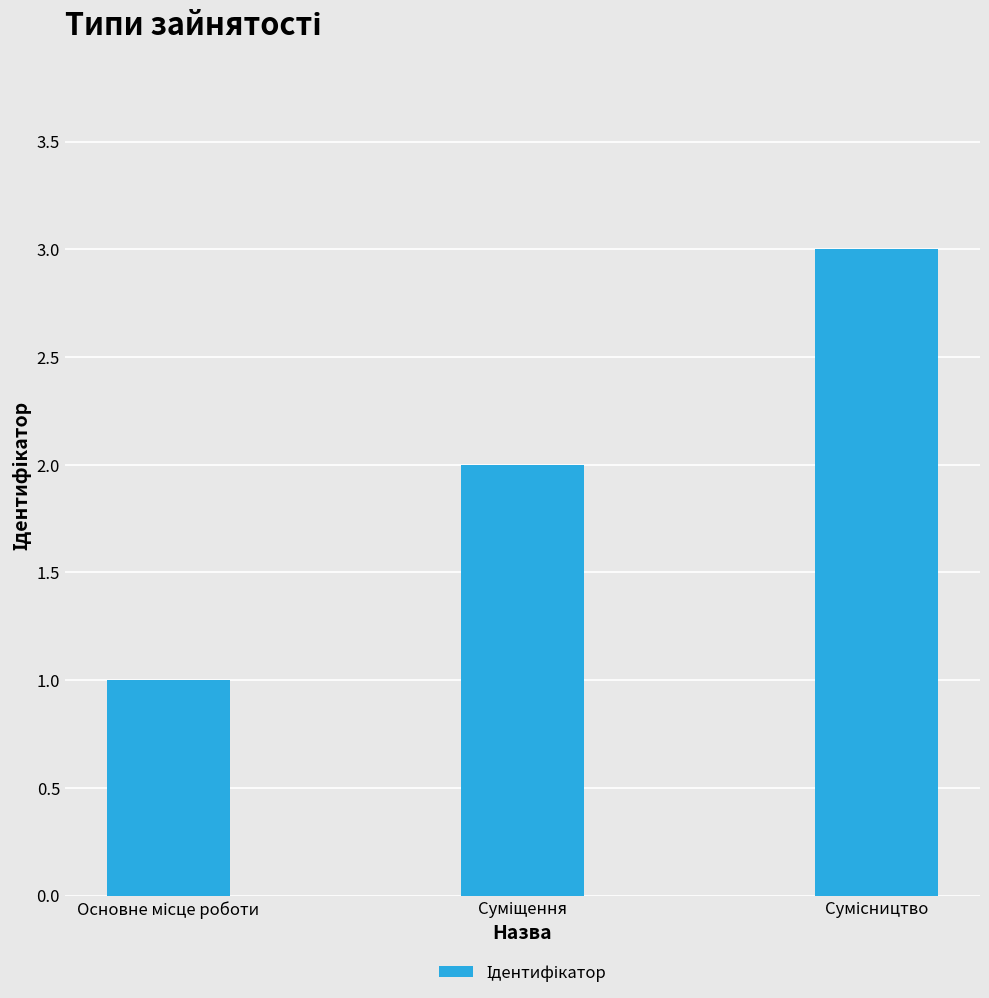

What is the greatest value displayed?

3